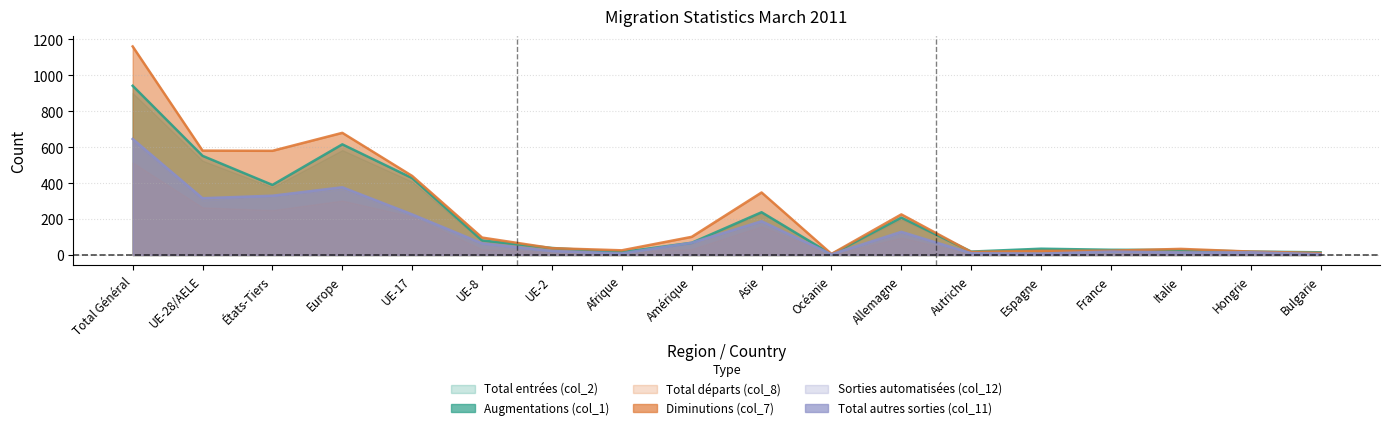

True or false: Total départs (col_8) and Augmentations (col_1) intersect in this chart.

False